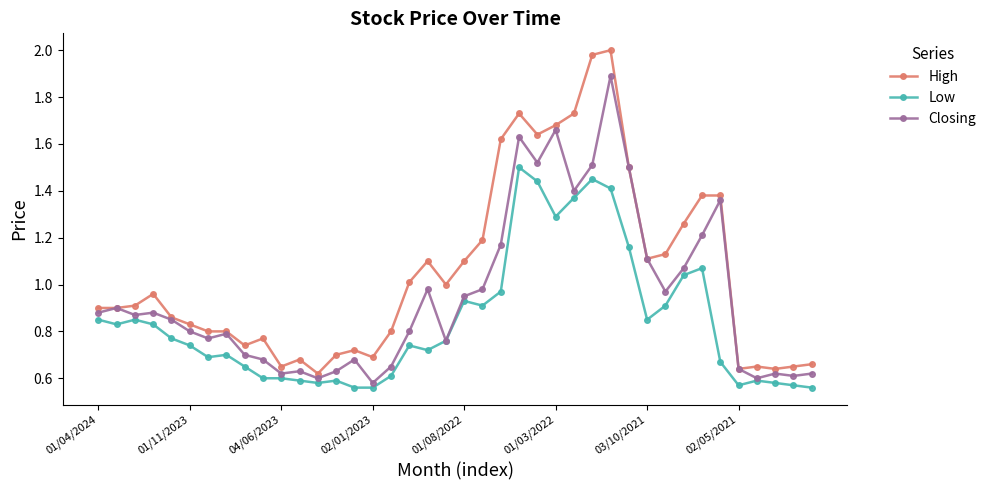

Which series has the widest spread of values?

High